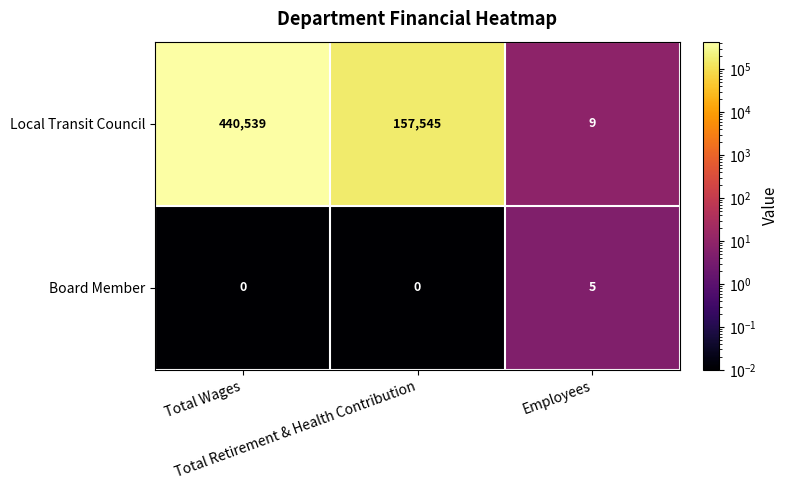

Rank the series by their average value, from lowest to highest.

Board Member, Local Transit Council